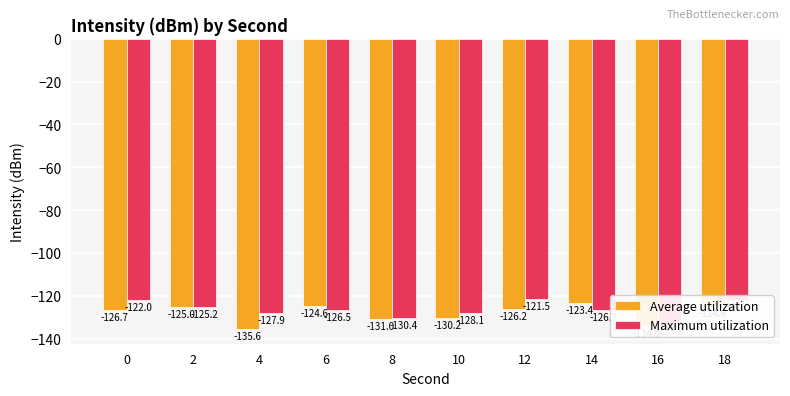

How many bars are there in total?

20